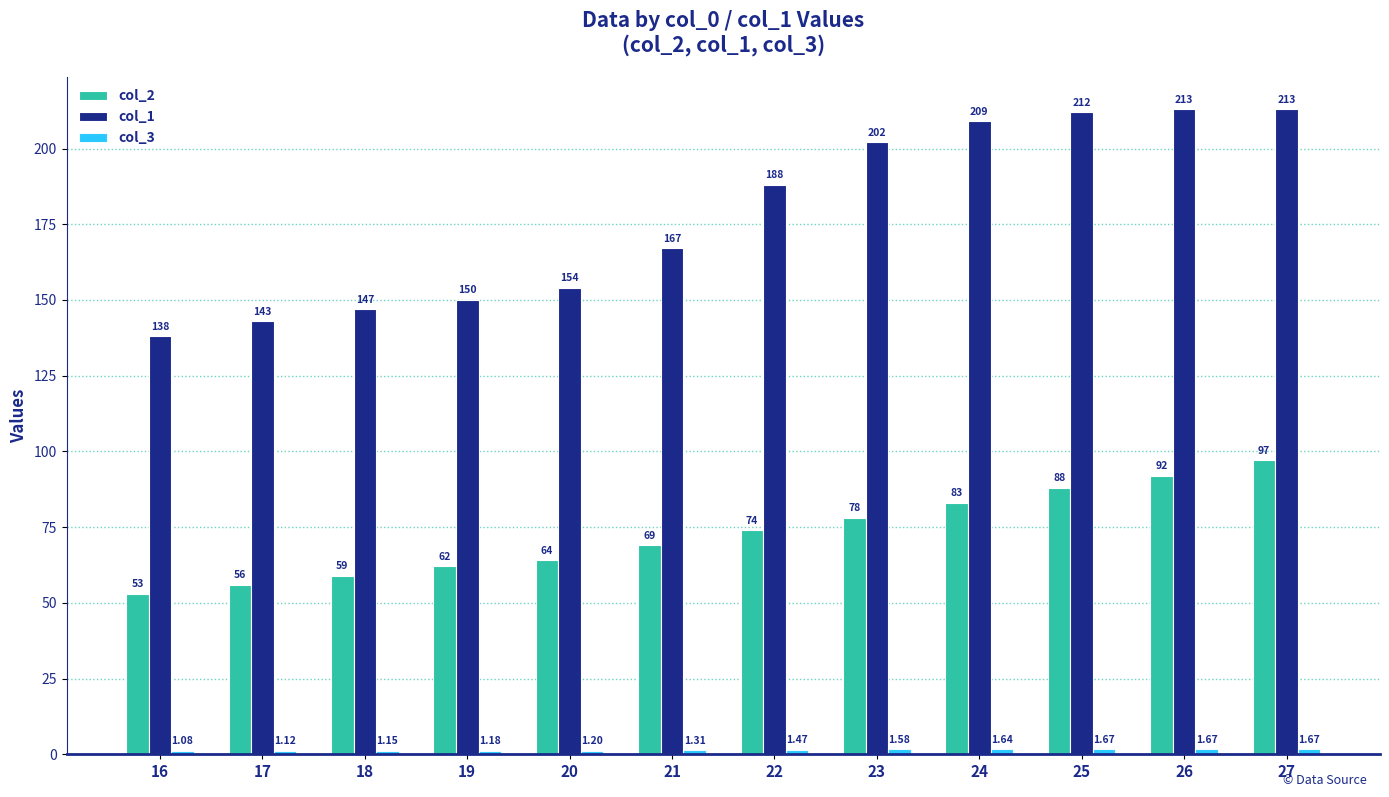

The col_1 series shows 154.0 at 20. True or false?

True